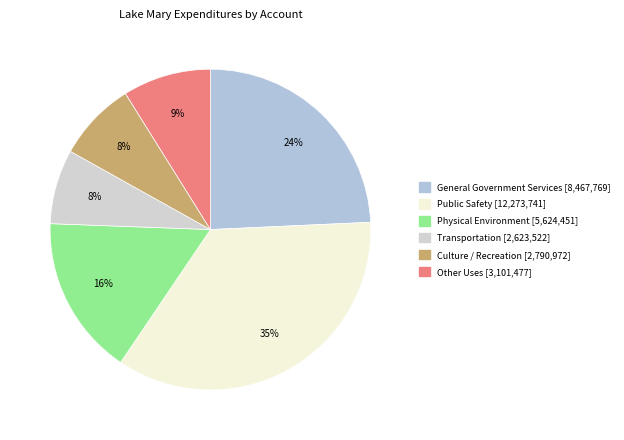

Combined, do General Government Services and Transportation account for over 50%?

No